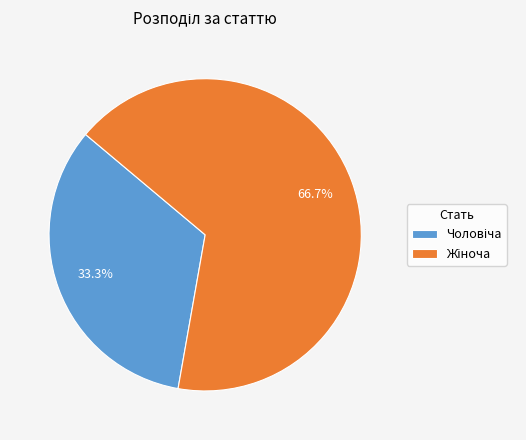

Is there a majority slice in this chart?

Yes